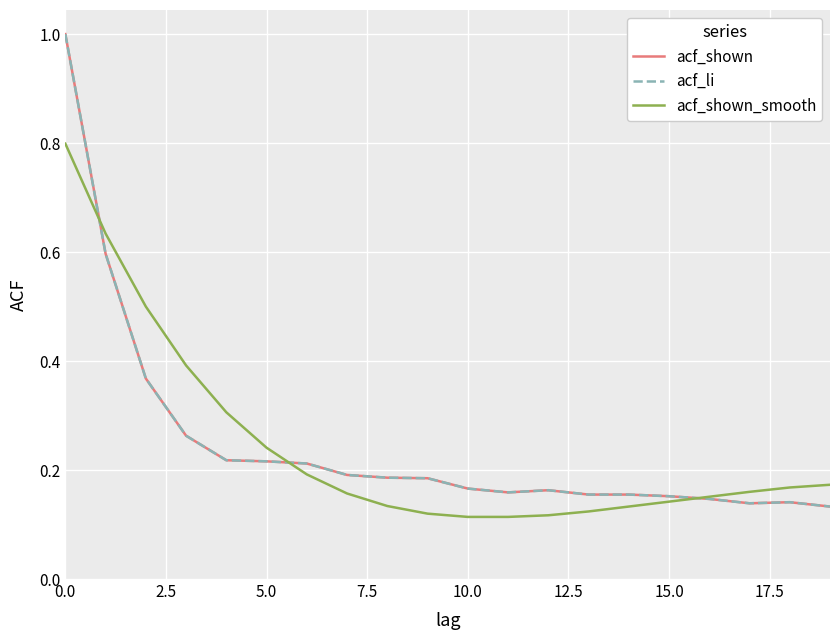

Where is acf_li nearest to the value 0?

19